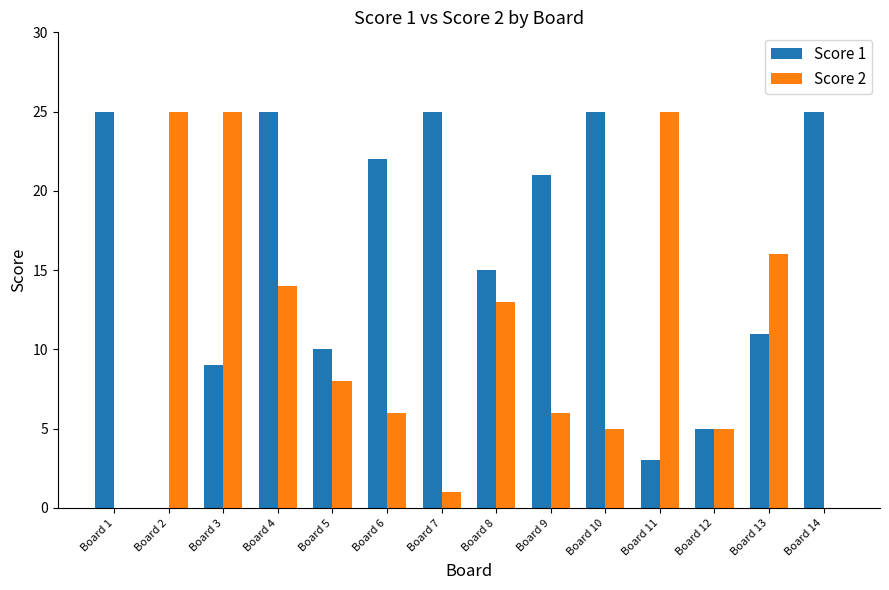

Which series has the largest total across all categories?

Score 1